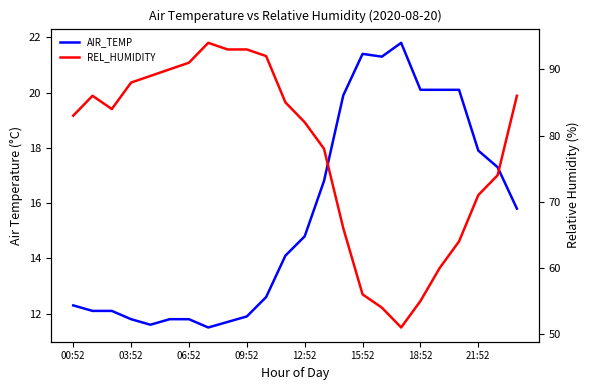

At 00:52, list the series in order from smallest to largest.

AIR_TEMP, REL_HUMIDITY